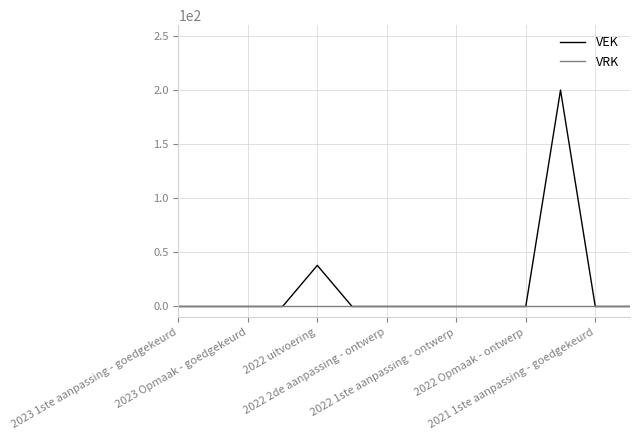

What is the greatest value displayed?

200